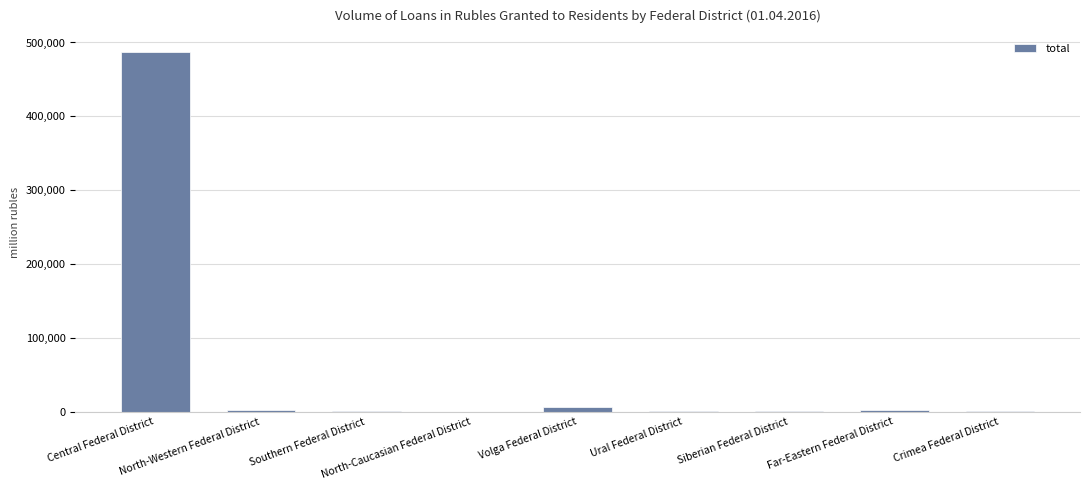

What is the maximum value shown in the chart?

486923